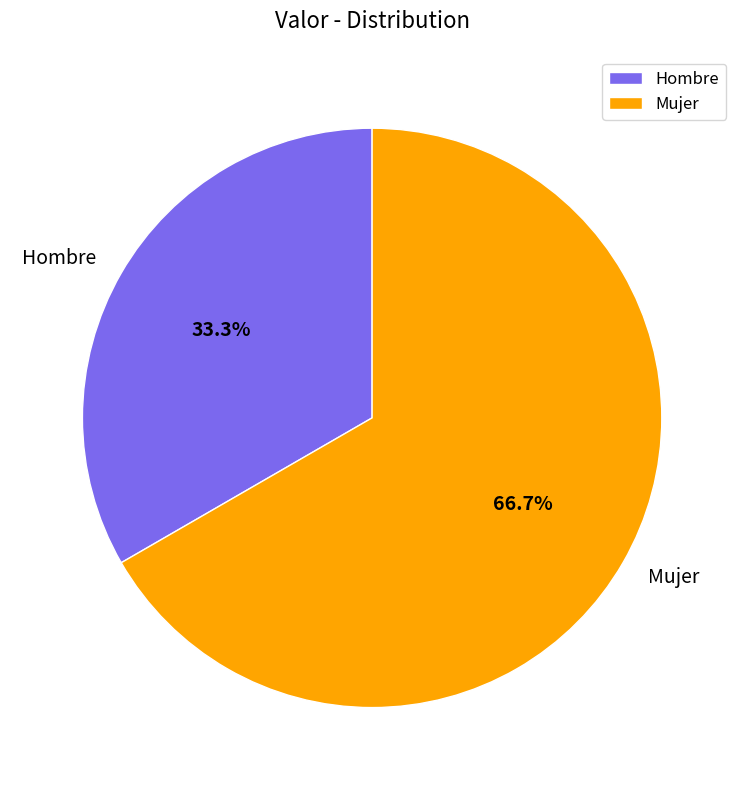

The Mujer slice represents 67% of the pie. True or false?

True